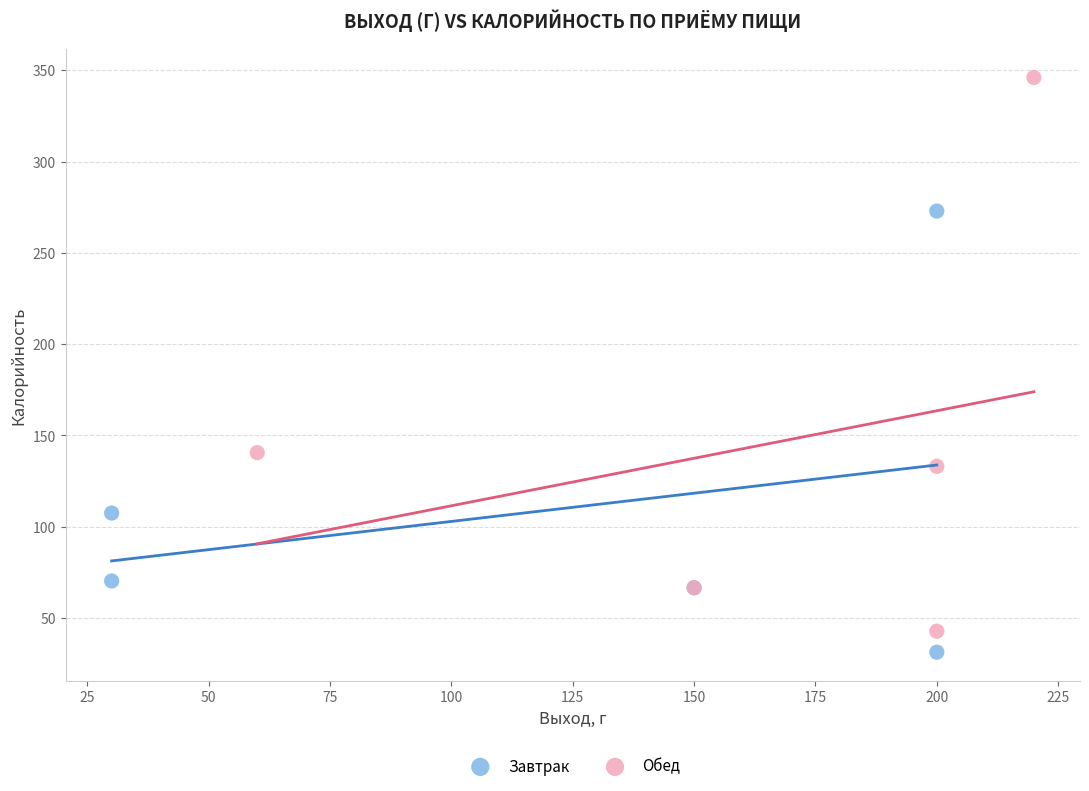

Which series contains the lowest Y value?

Завтрак